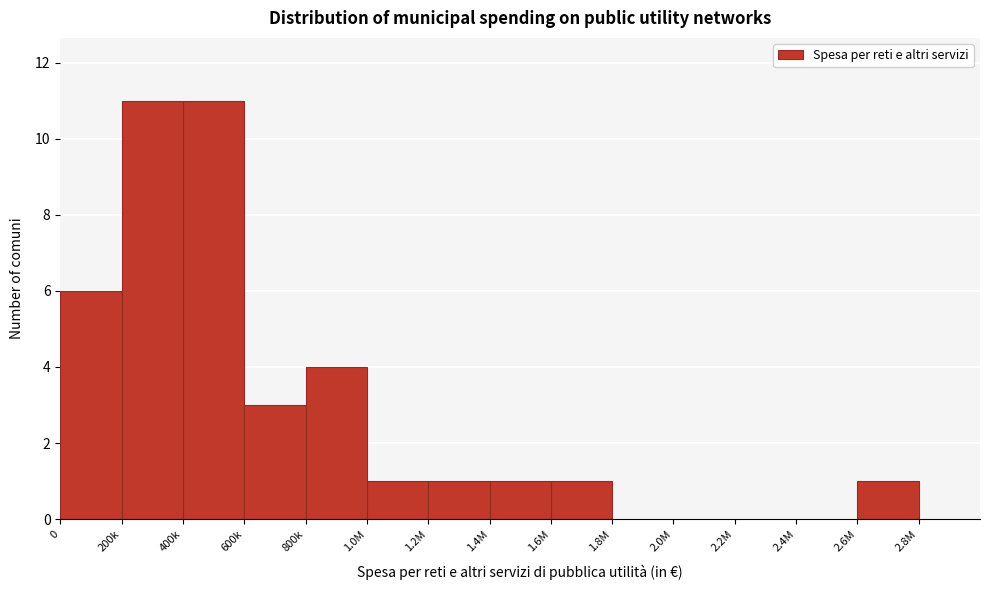

Reading right to left, extract all data points from this chart.

2.8M=0	2.6M=1	2.4M=0	2.2M=0	2.0M=0	1.8M=0	1.6M=1	1.4M=1	1.2M=1	1.0M=1	800k=4	600k=3	400k=11	200k=11	0=6